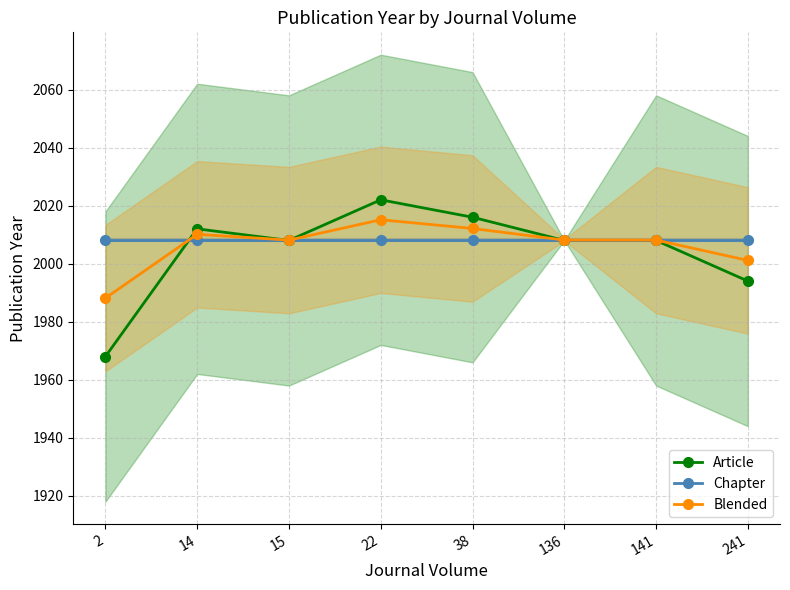

How many distinct data groups are displayed?

3